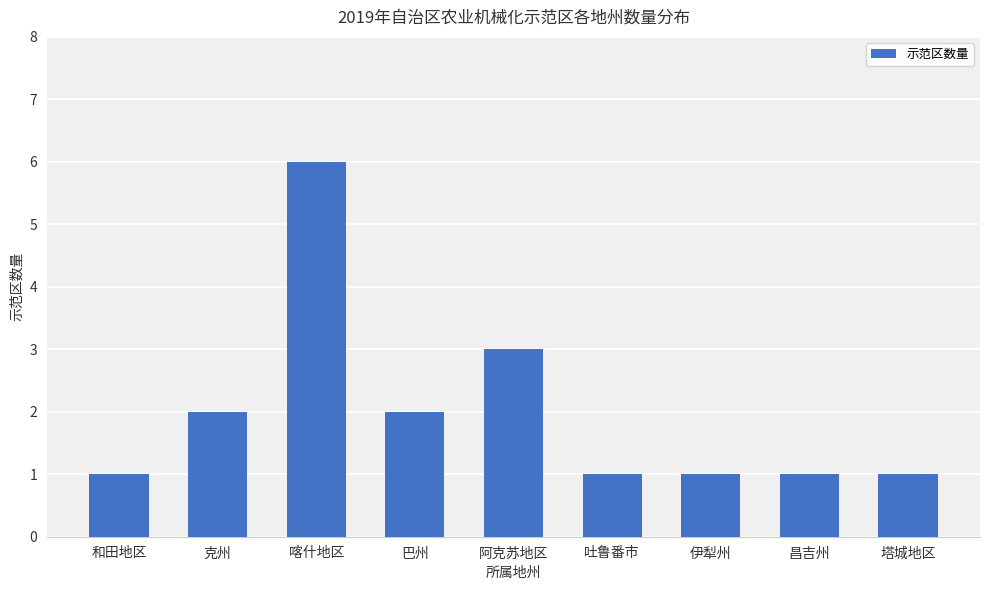

Is it true that the value at 吐鲁番市 is 1?

True